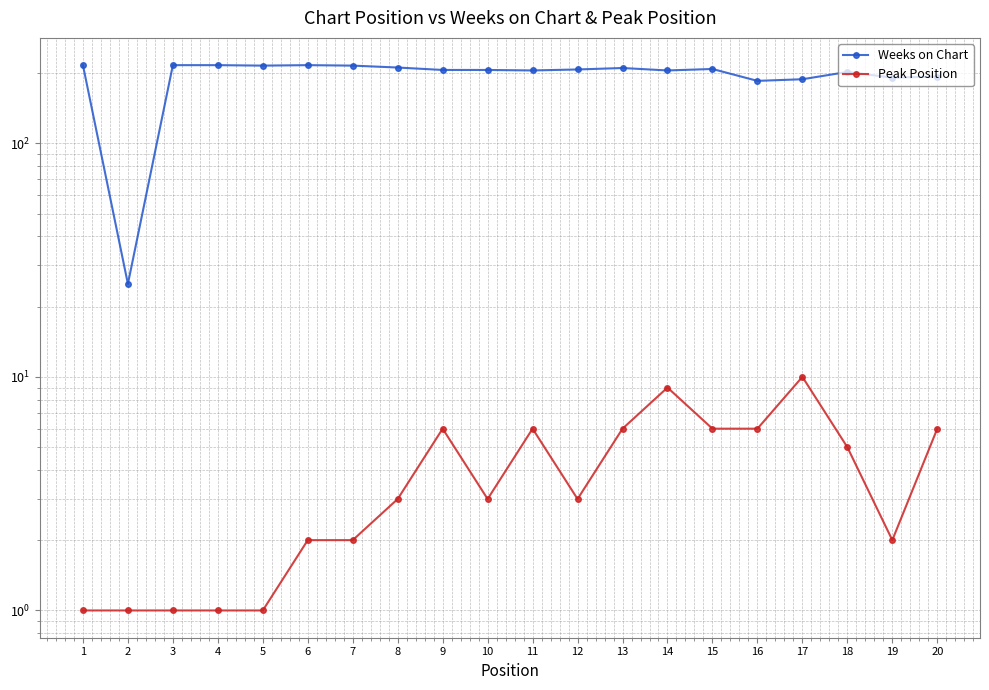

What is the value of the Weeks on Chart point at the 4th from the left?

216